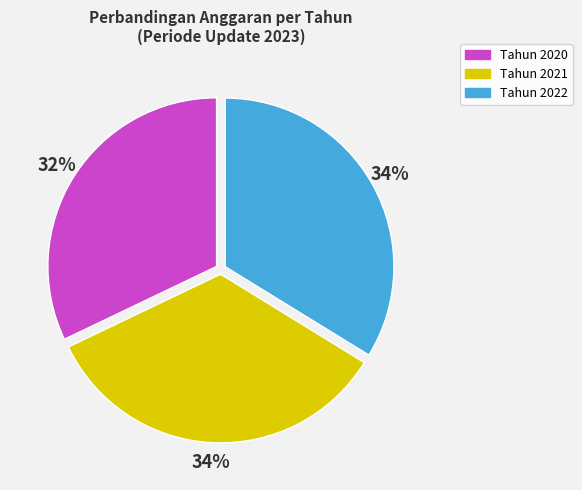

Count the number of slices in the pie.

3